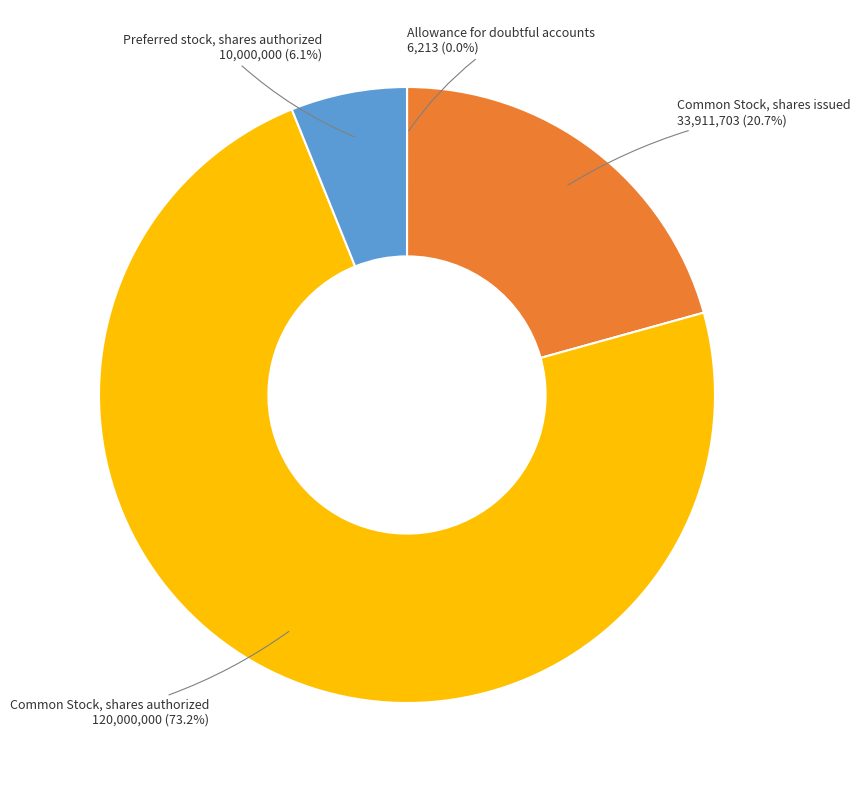

To the nearest percent, what is the combined percentage of Preferred stock, shares authorized and Common Stock, shares authorized?

79%